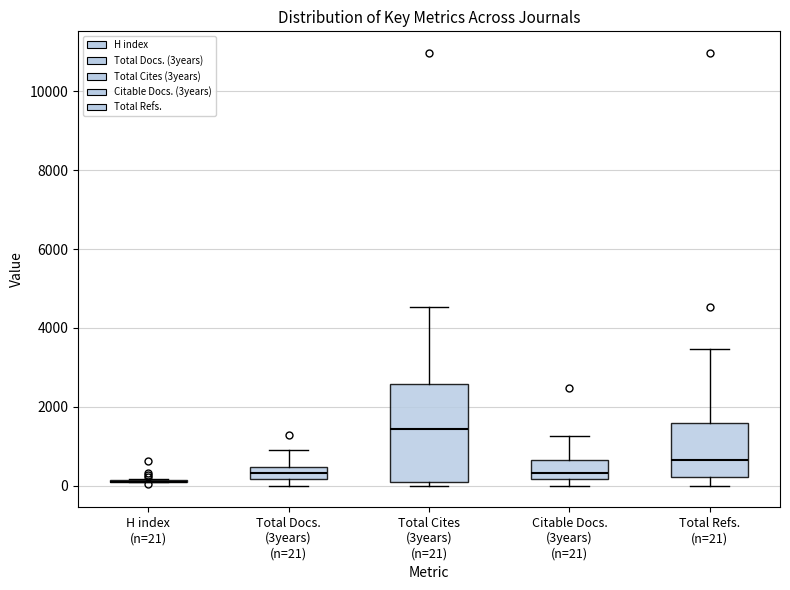

Where is the lower edge of the box for Total Cites (3years) (n=21) on the y-axis? The values are not printed on the chart, so give them approximately, as read against the axis.

0